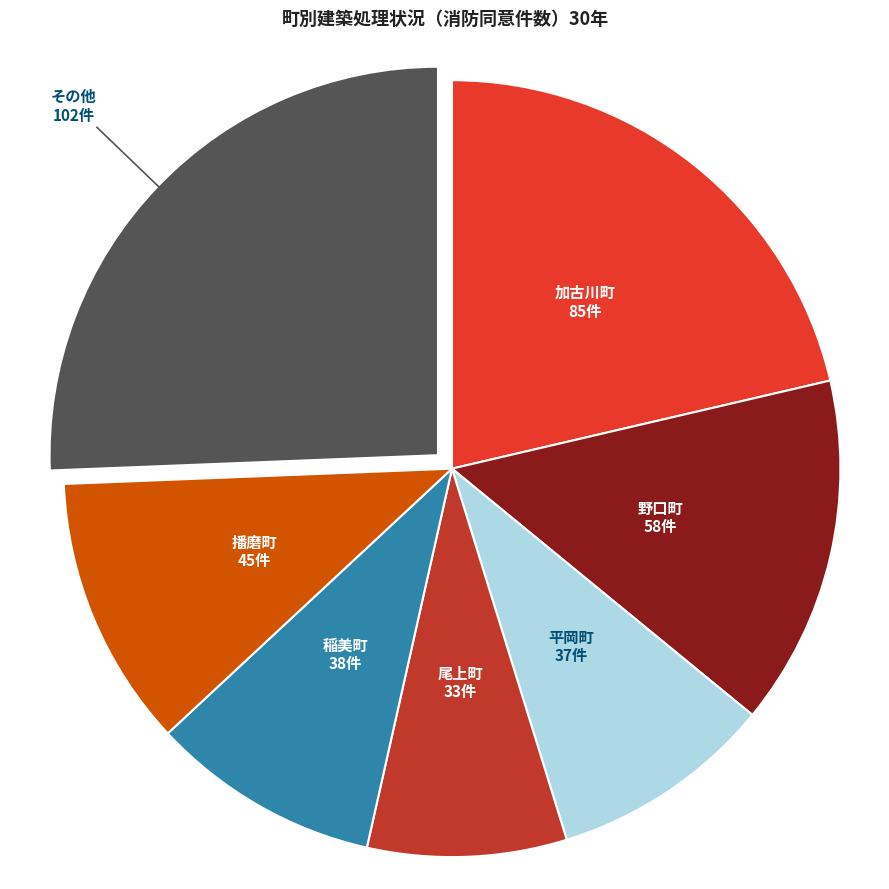

Is the sum of 野口町 and 播磨町 greater than half?

No